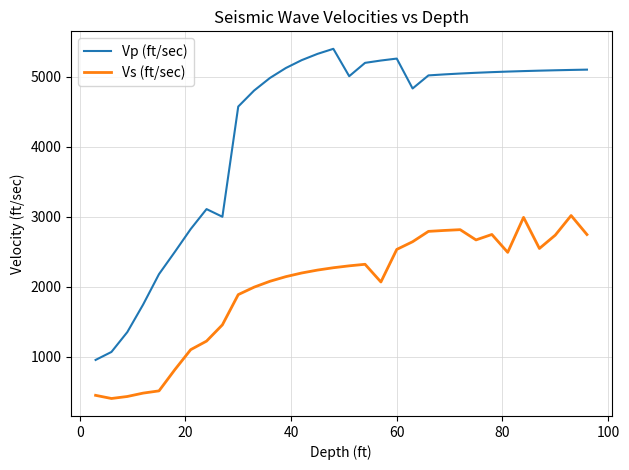

What is the maximum value shown in the chart?

5398.9